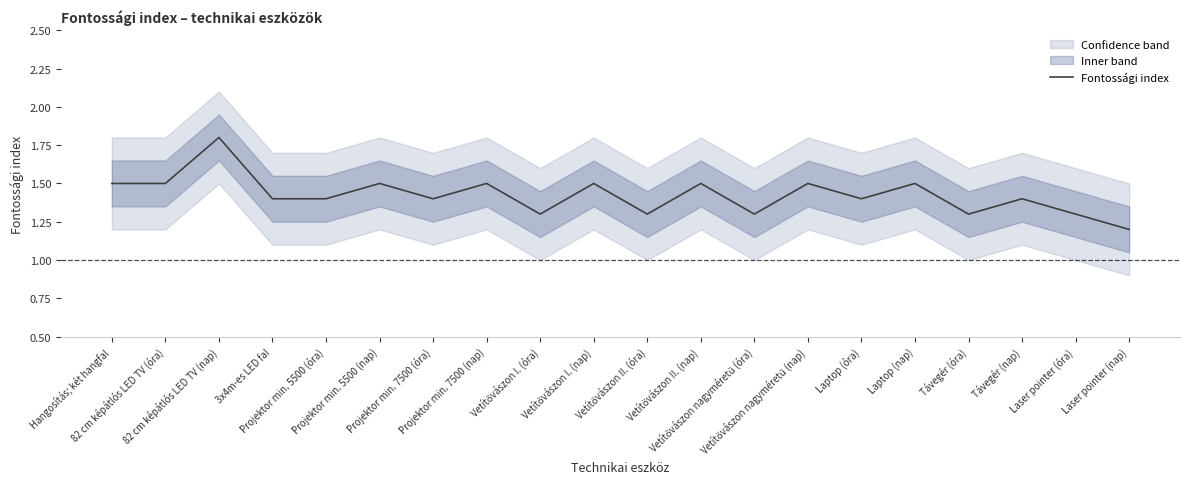

Reading right to left, extract all data points from this chart.

1.2	1.3	1.4	1.3	1.5	1.4	1.5	1.3	1.5	1.3	1.5	1.3	1.5	1.4	1.5	1.4	1.4	1.8	1.5	1.5